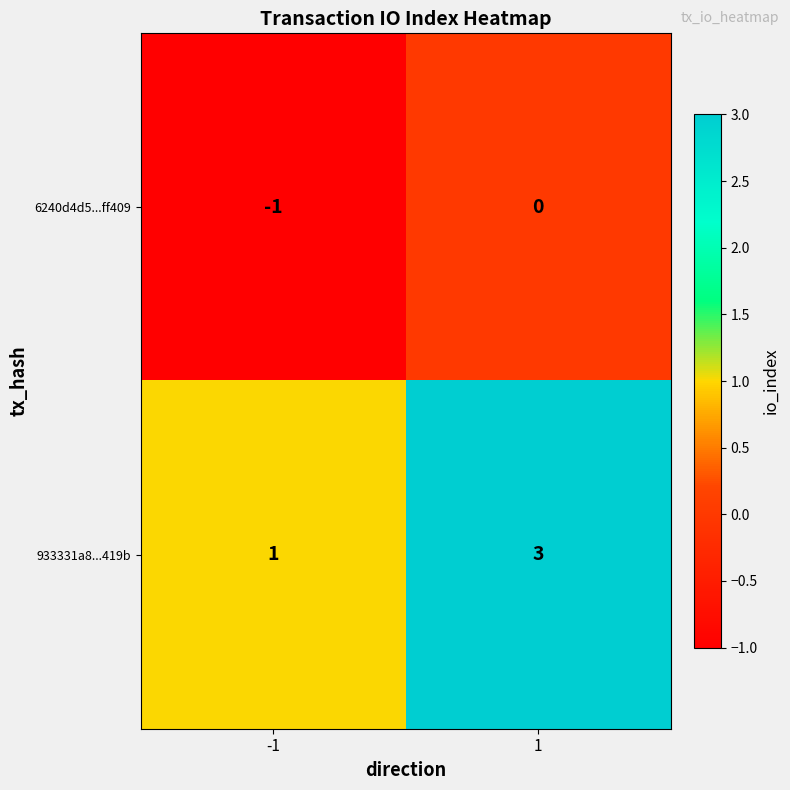

True or false: 933331a8...419b has a value of 1 at -1.

True